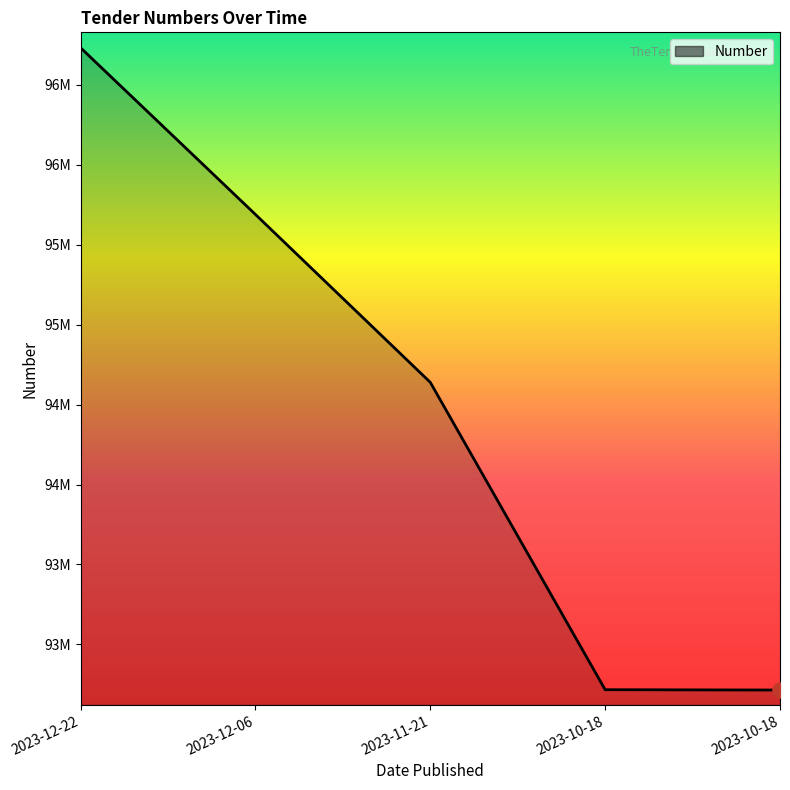

Which has a higher value, 2023-11-21 or 2023-10-18?

2023-11-21